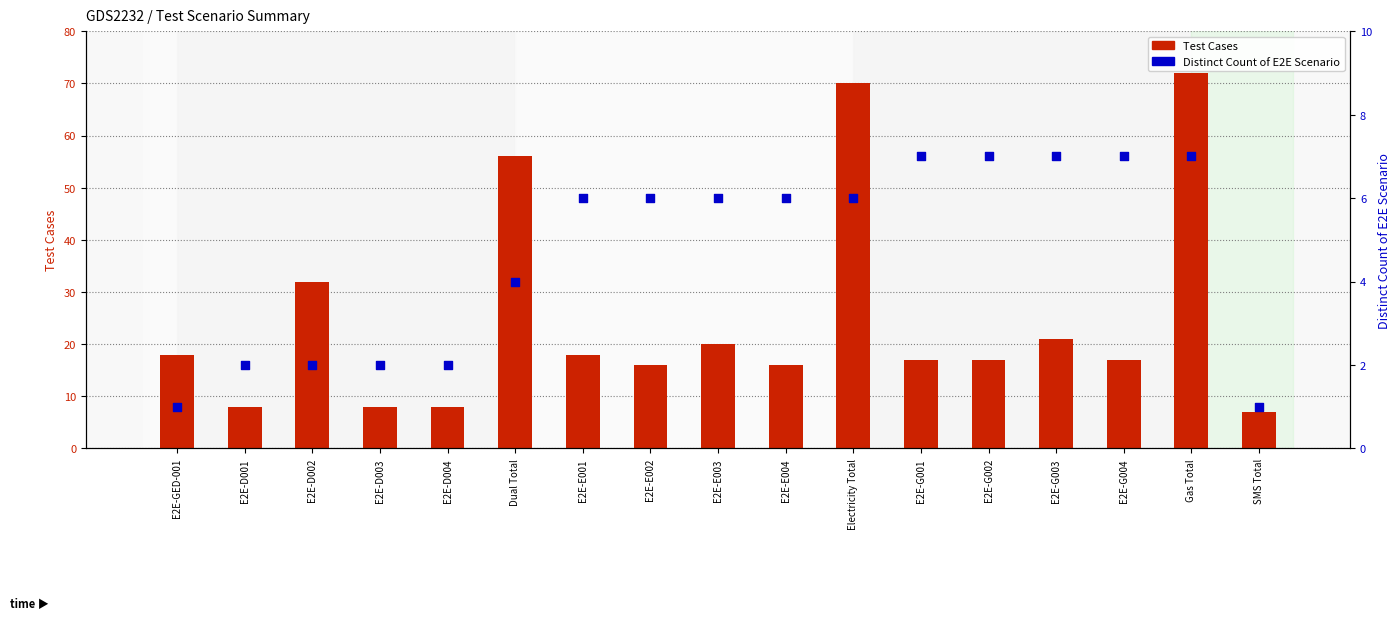

Is the value of Test Cases at E2E-G004 greater than the value of Distinct Count of E2E Scenario at E2E-D004?

Yes